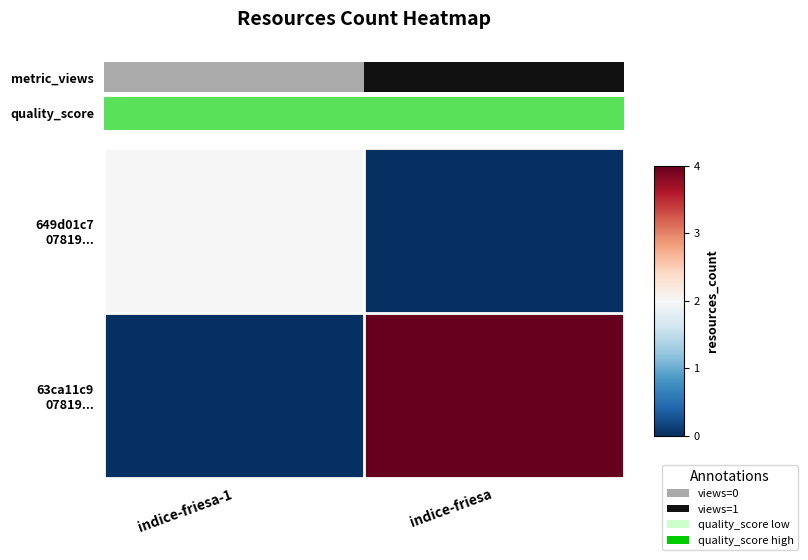

Which series has the largest total across all categories?

63ca11c9 07819...